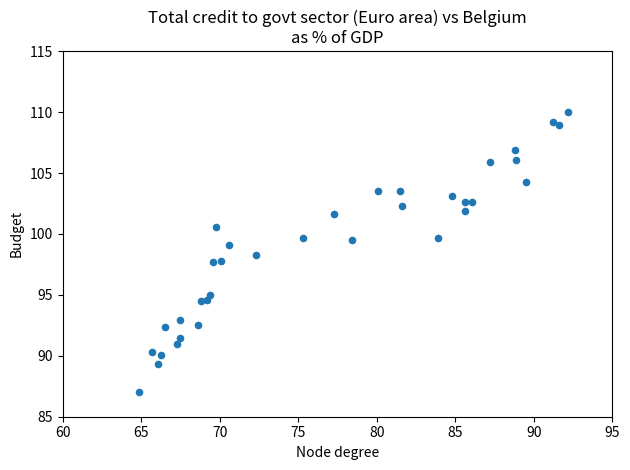

What is the range of Y values (max minus min)?

23.0